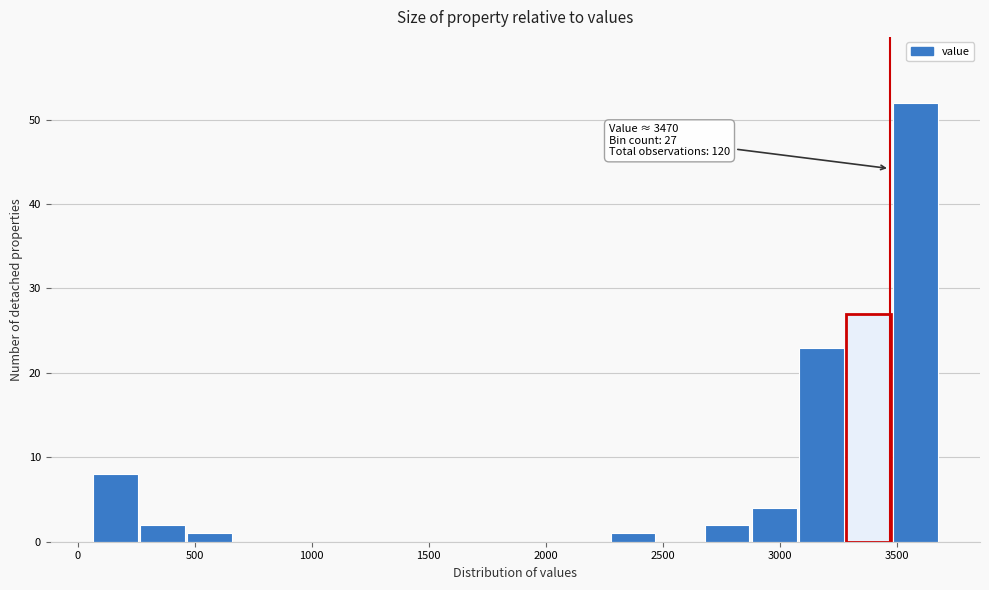

Over which range of the x-axis is the bar tallest?

3500 to 3700